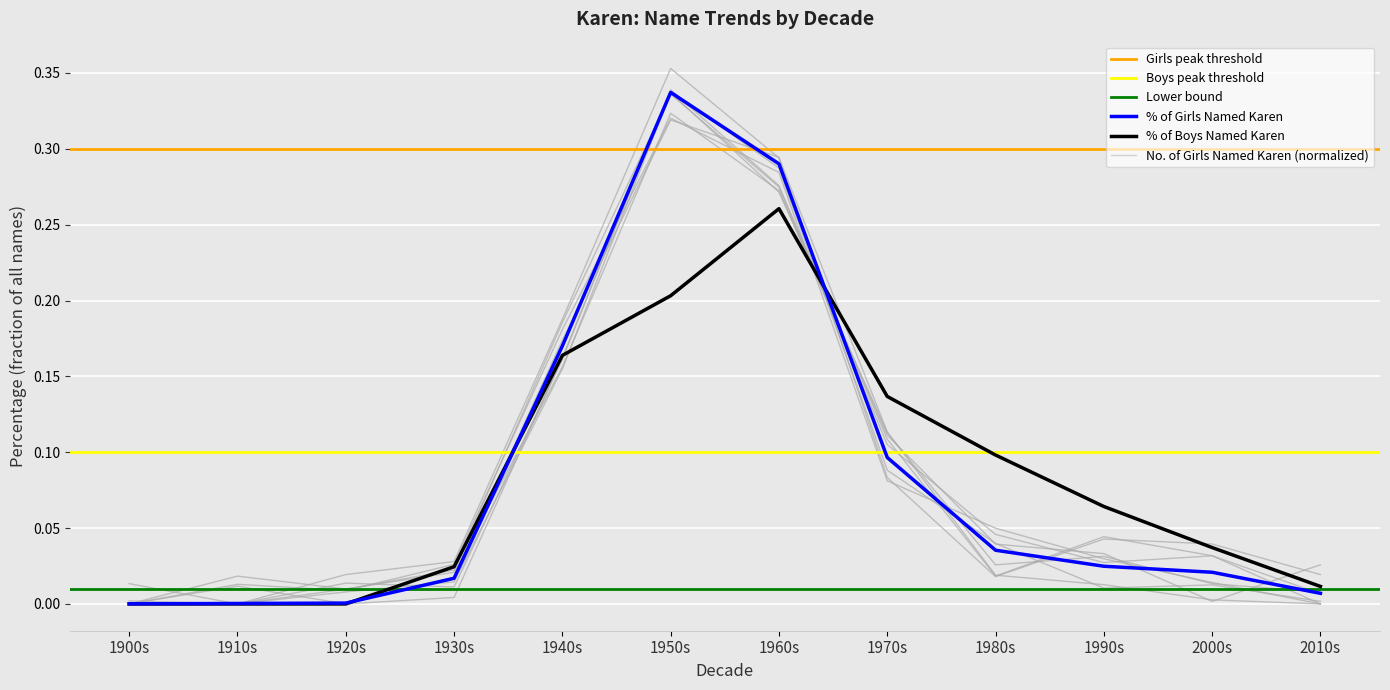

True or false: % of Girls Named Karen has a value of 0.3 at 1950s.

True